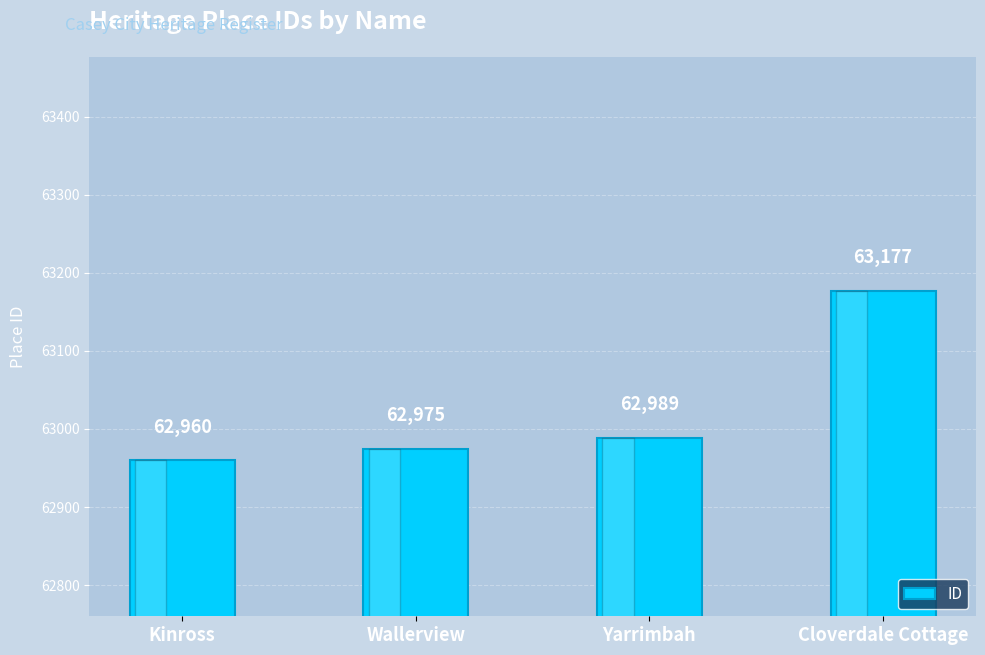

Rank the categories by value from lowest to highest.

Kinross, Wallerview, Yarrimbah, Cloverdale Cottage